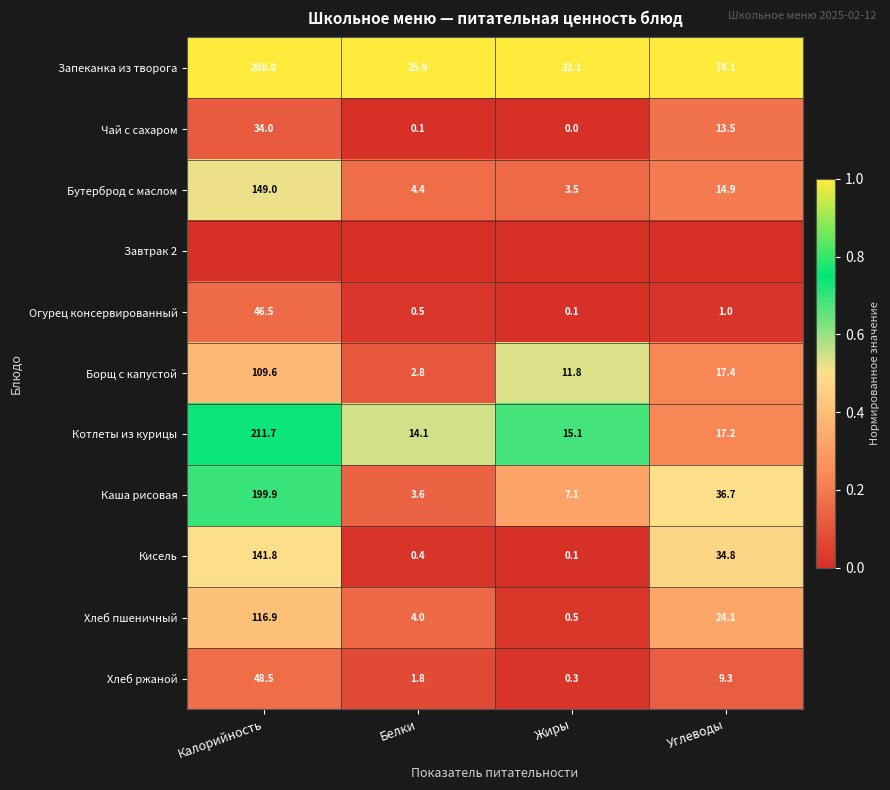

List the labels in order of Хлеб ржаной value, smallest first.

Жиры, Белки, Углеводы, Калорийность